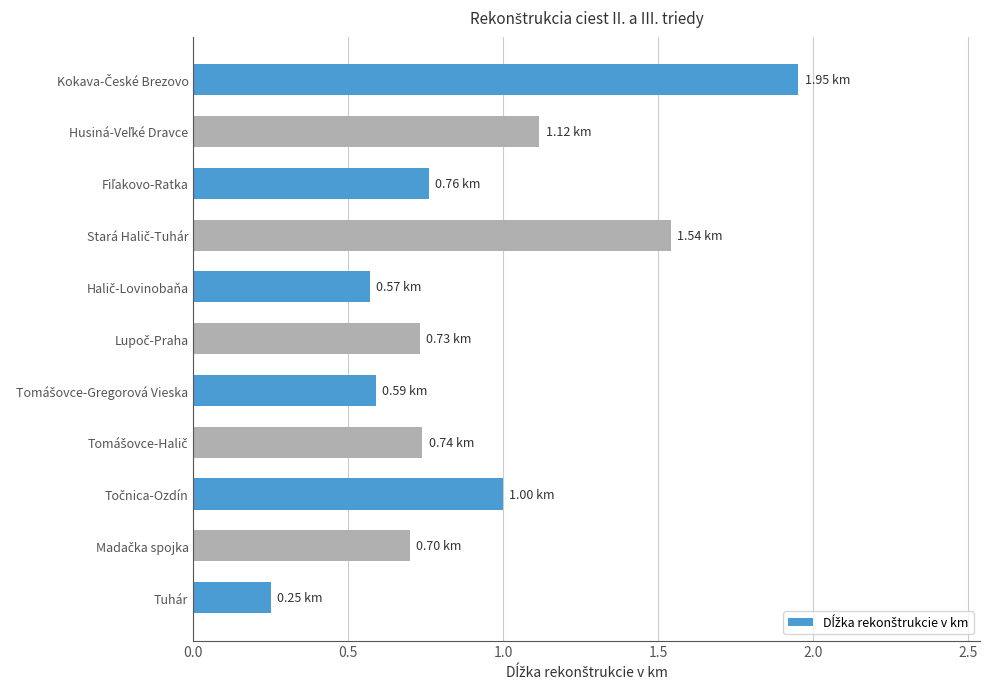

What is the sum of all values?

9.9